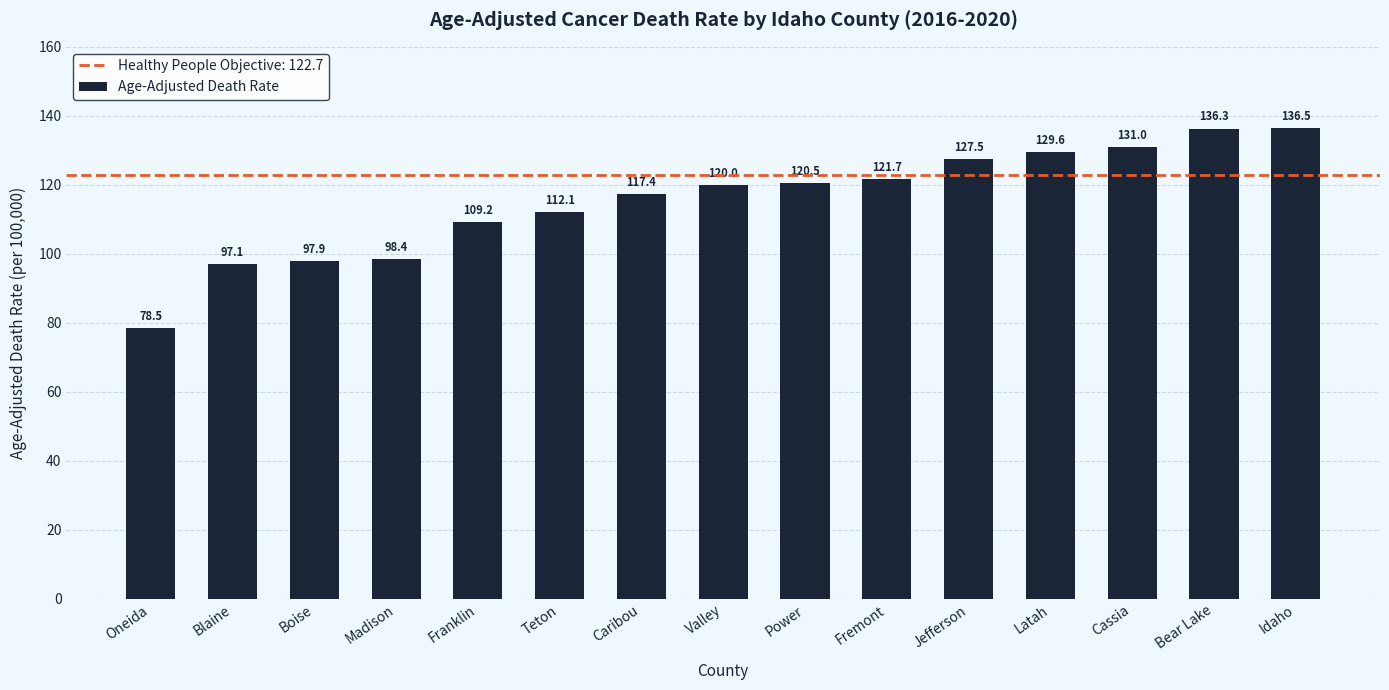

What is the difference between the second highest and second lowest values?

39.2